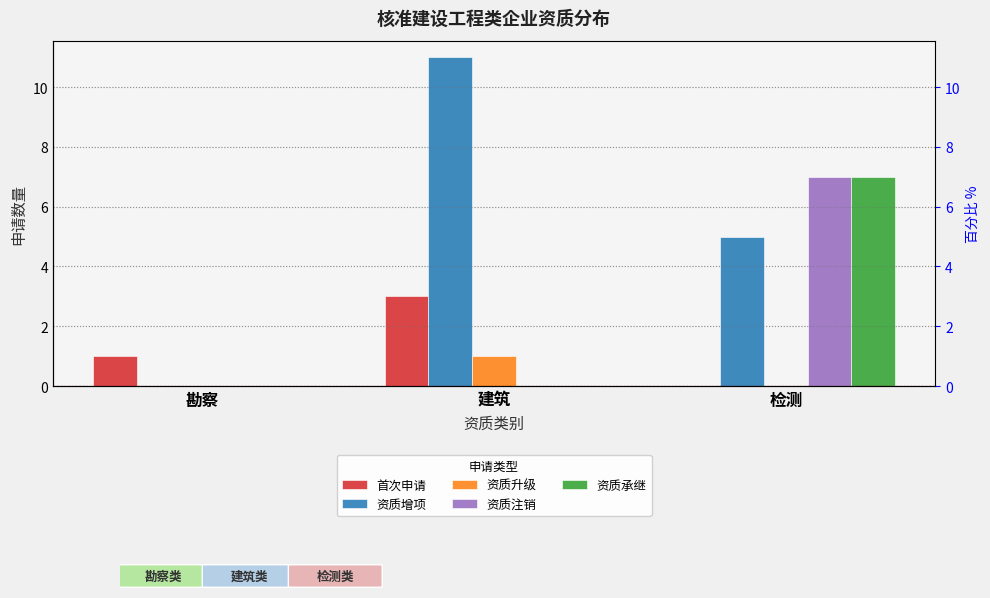

What position from the left is 检测?

3